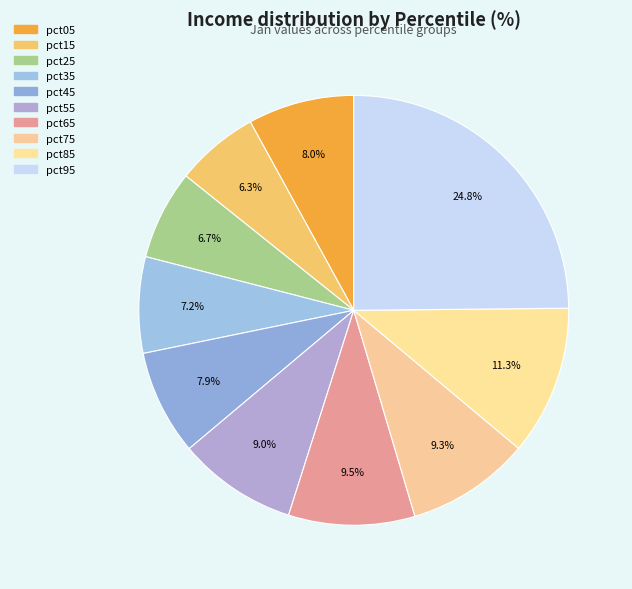

To the nearest percent, what portion does pct85 represent?

11%